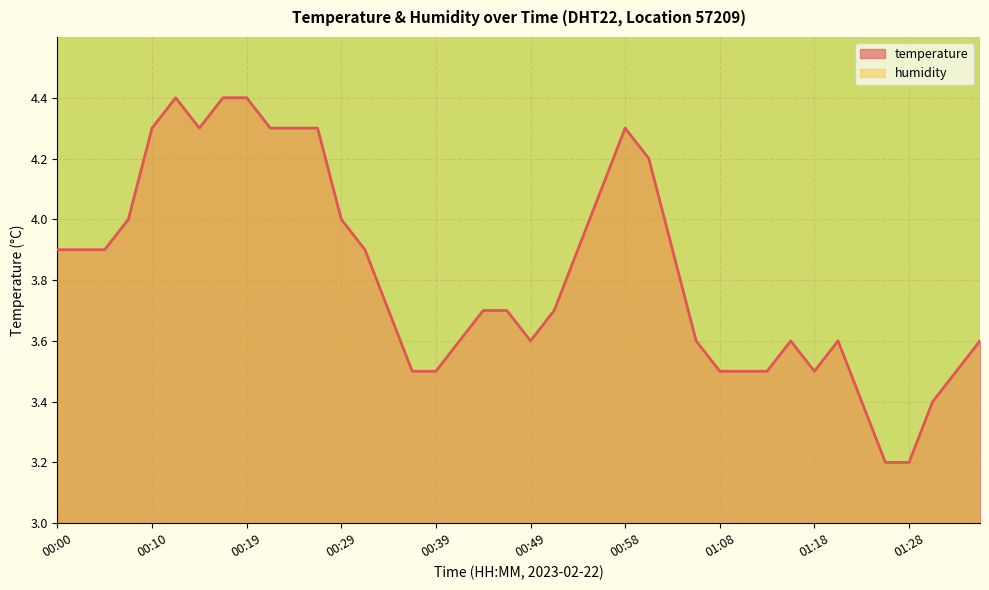

At which label is the value closest to 3?

01:25